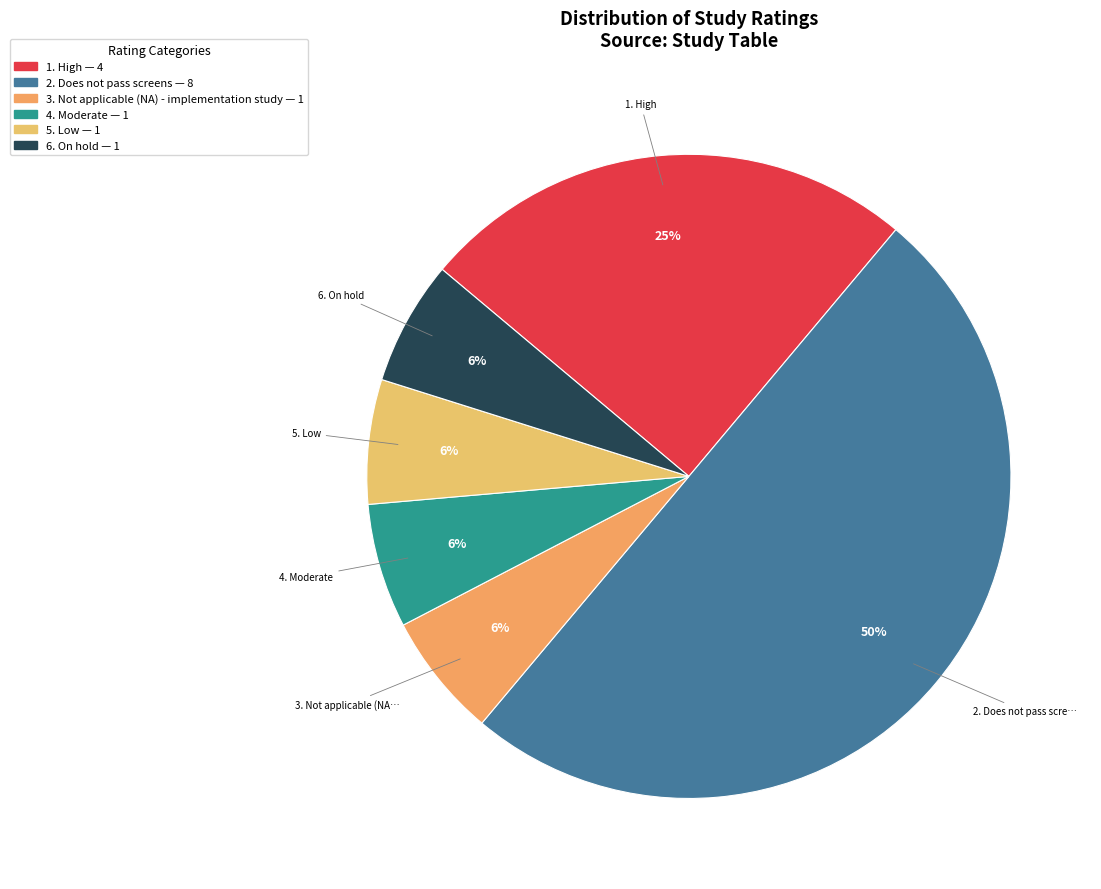

Does any single category account for the majority?

No